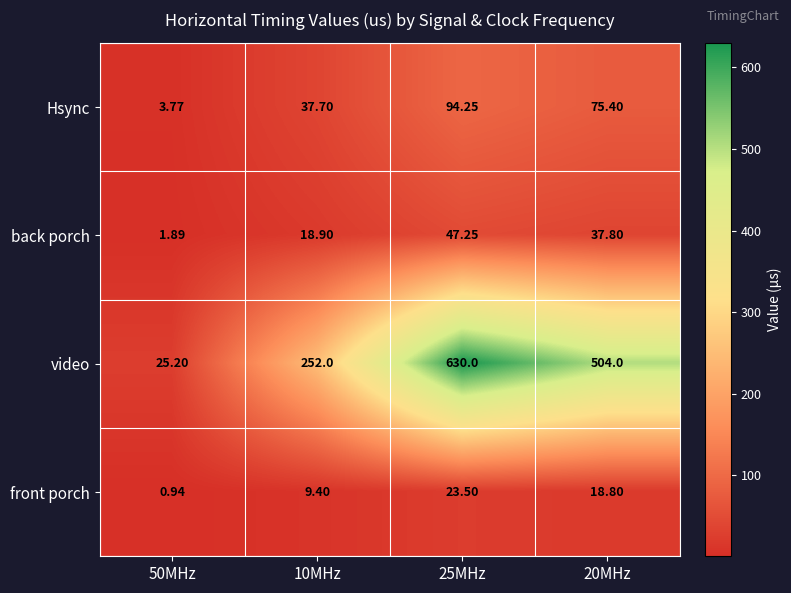

Rank the series by their maximum value, from highest to lowest.

video, Hsync, back porch, front porch